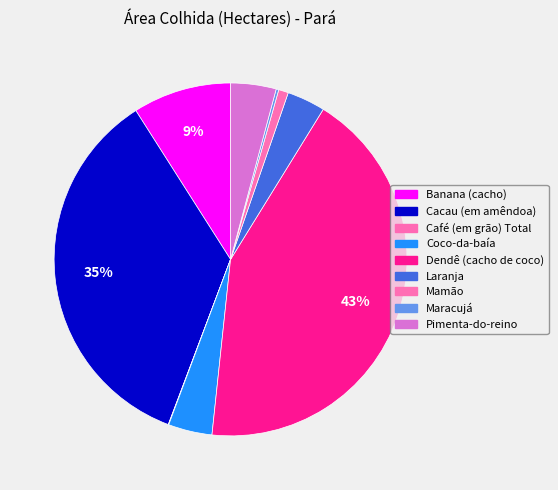

What is the smallest slice in the pie chart?

Café (em grão) Total